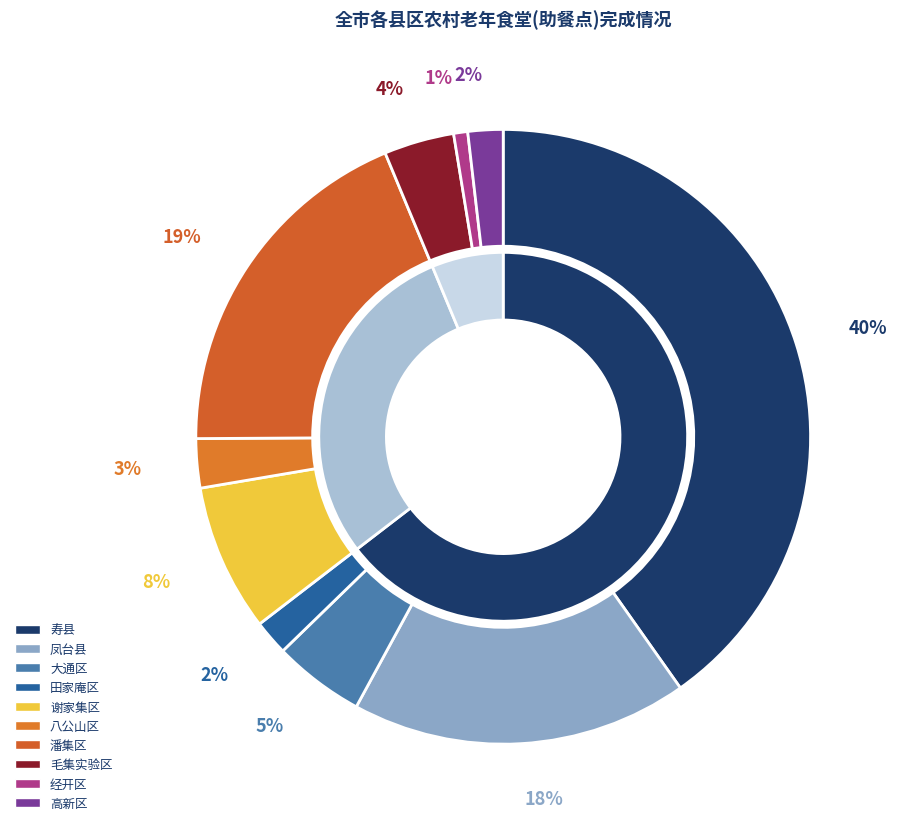

To the nearest percent, what percentage of the pie is 谢家集区?

8%